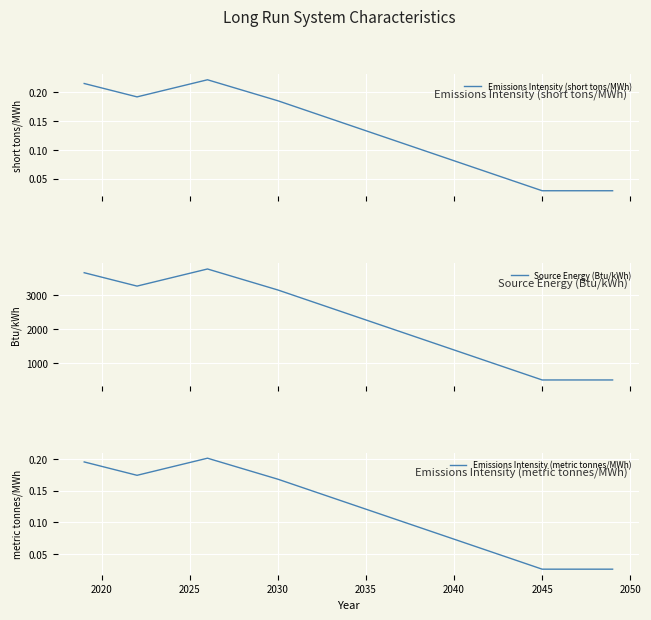

Is it true that Emissions Intensity (metric tonnes/MWh) equals 0.3 at 2030?

False